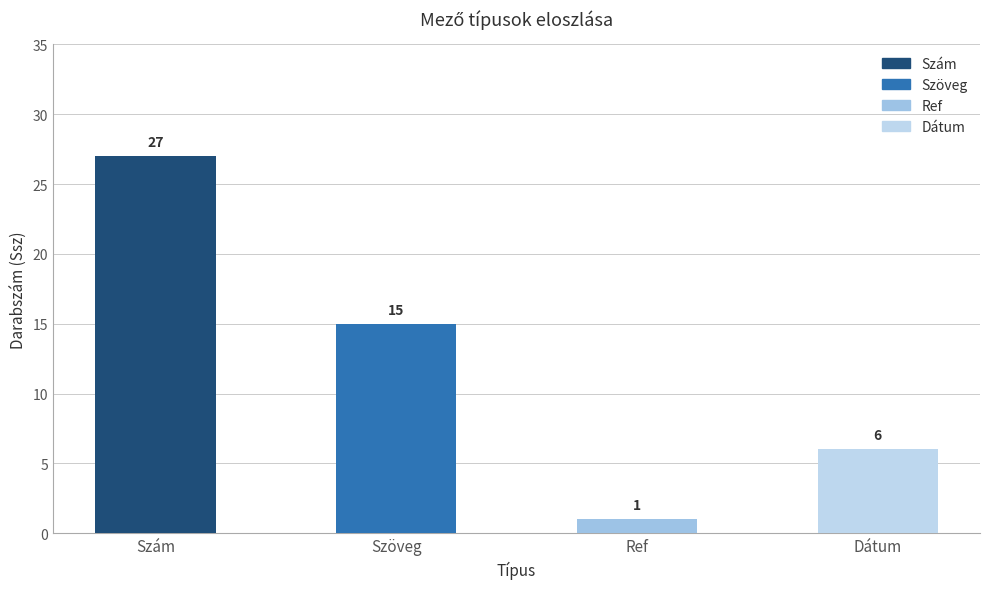

What is the label of the 3rd bar from the left?

Ref